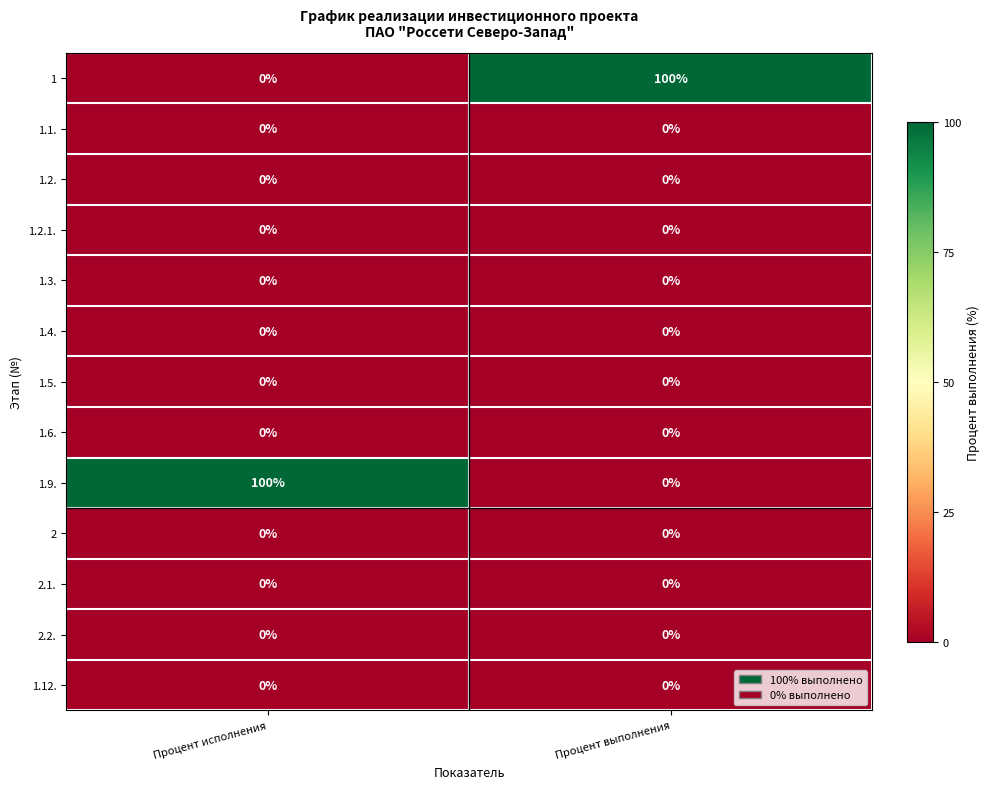

At how many categories does at least one series exceed 48?

2